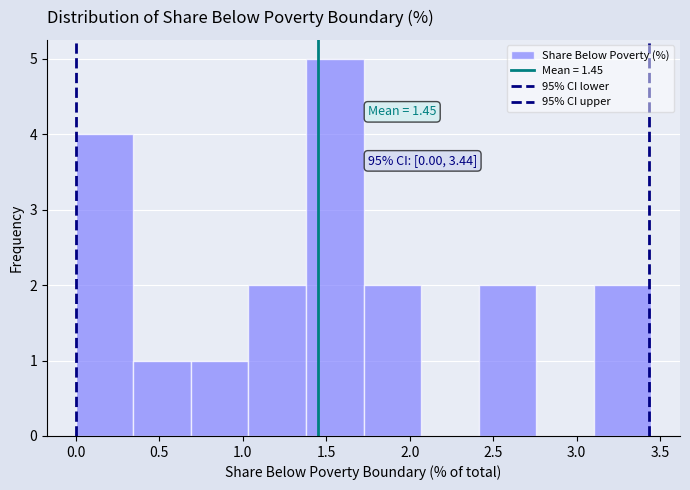

Which range on the x-axis has the tallest bar?

1.40 to 1.70